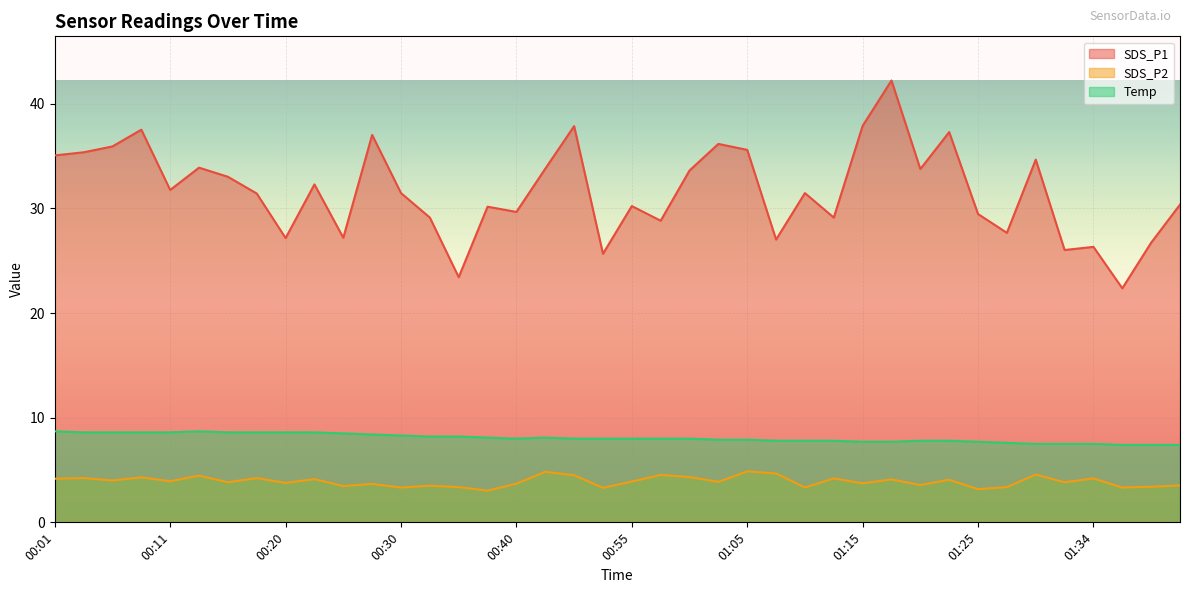

True or false: SDS_P2 and SDS_P1 intersect in this chart.

False